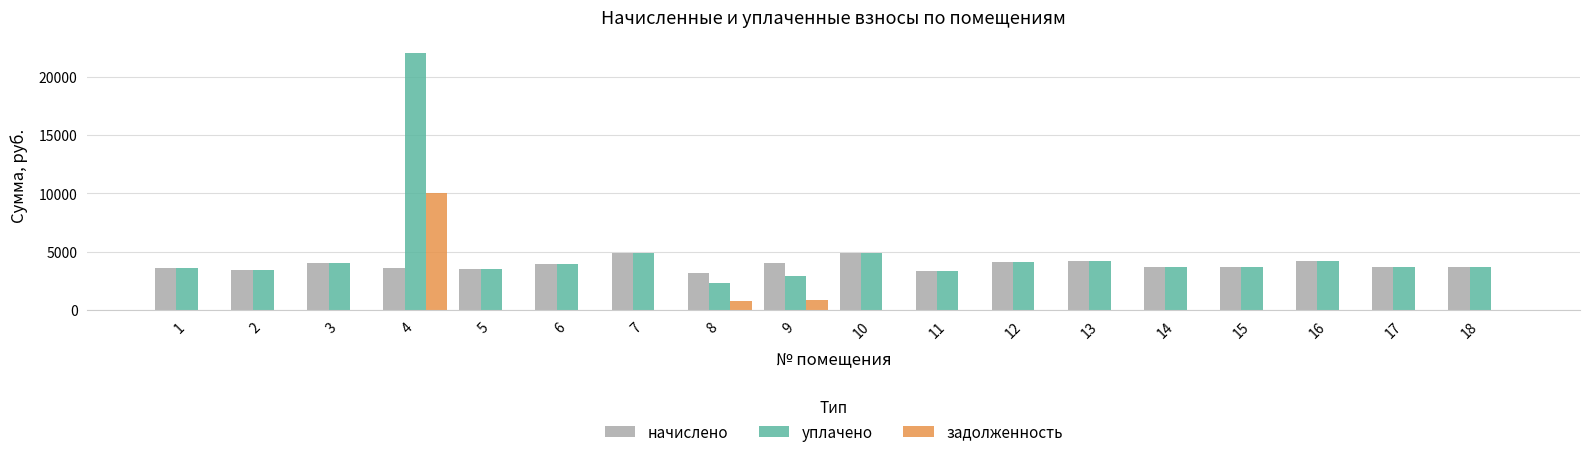

What is the total value across all series at 11?

6590.9